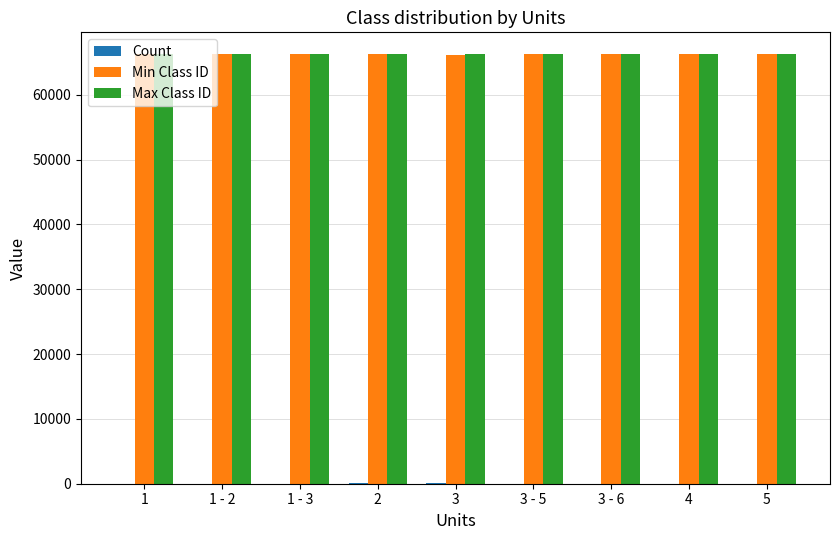

The value of Max Class ID at 3 - 6 is 66228. True or false?

True